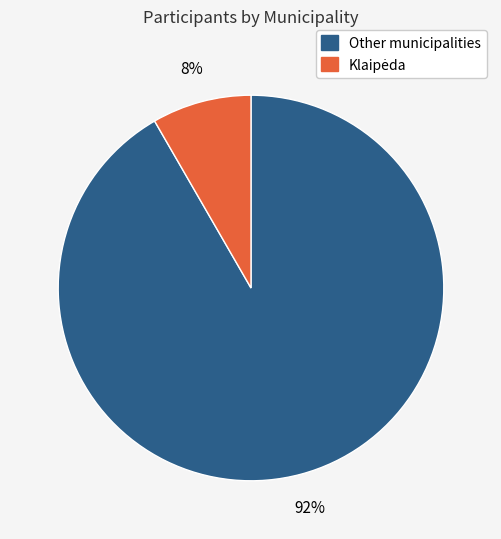

To the nearest percent, what is the average slice percentage?

50%